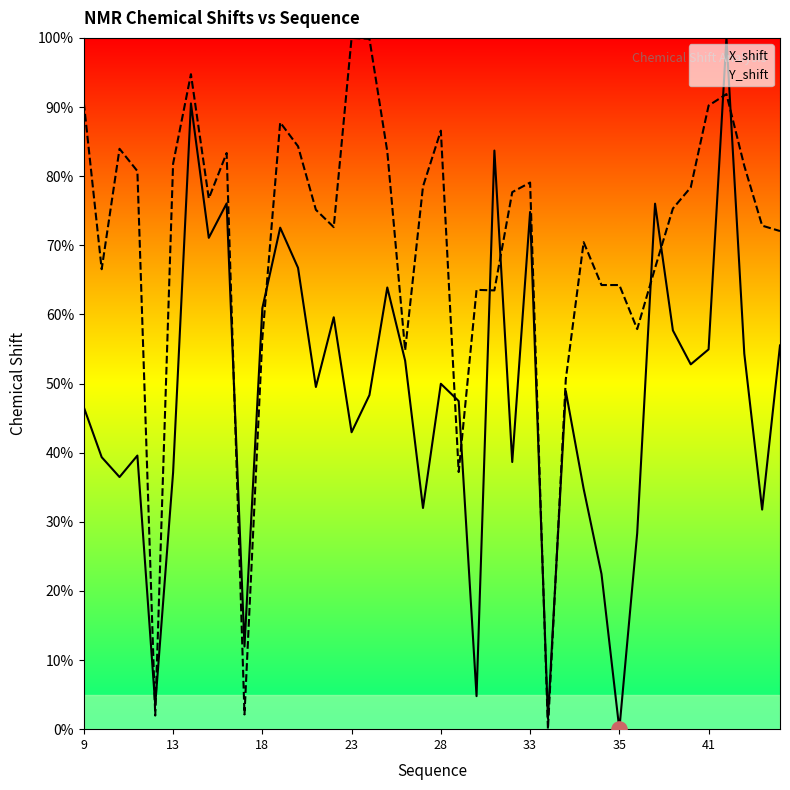

The value of X_shift at 36 is 0.5. True or false?

False